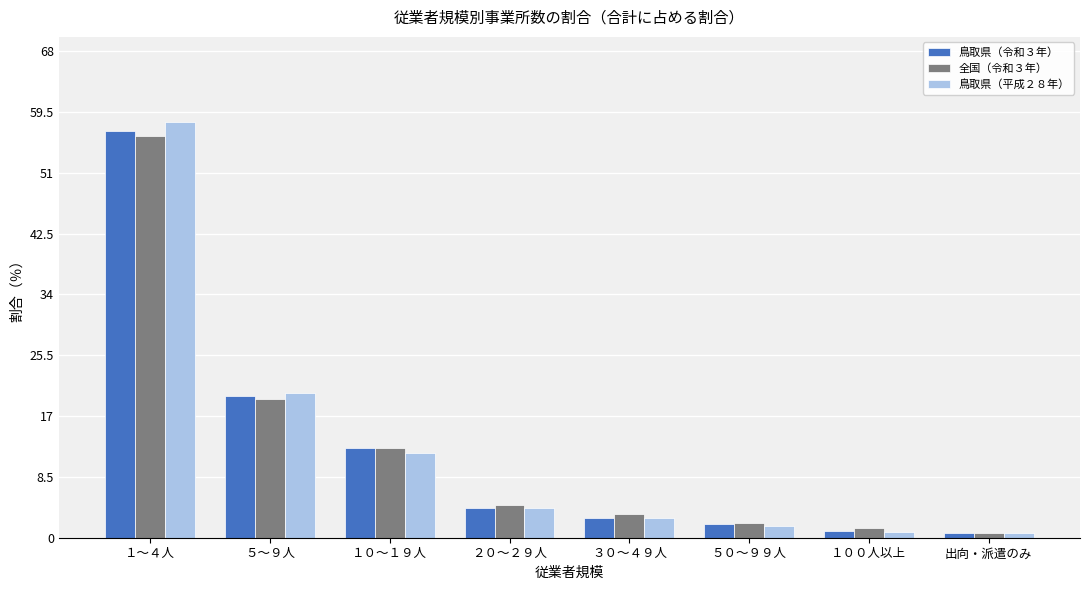

Are the bars horizontal?

No